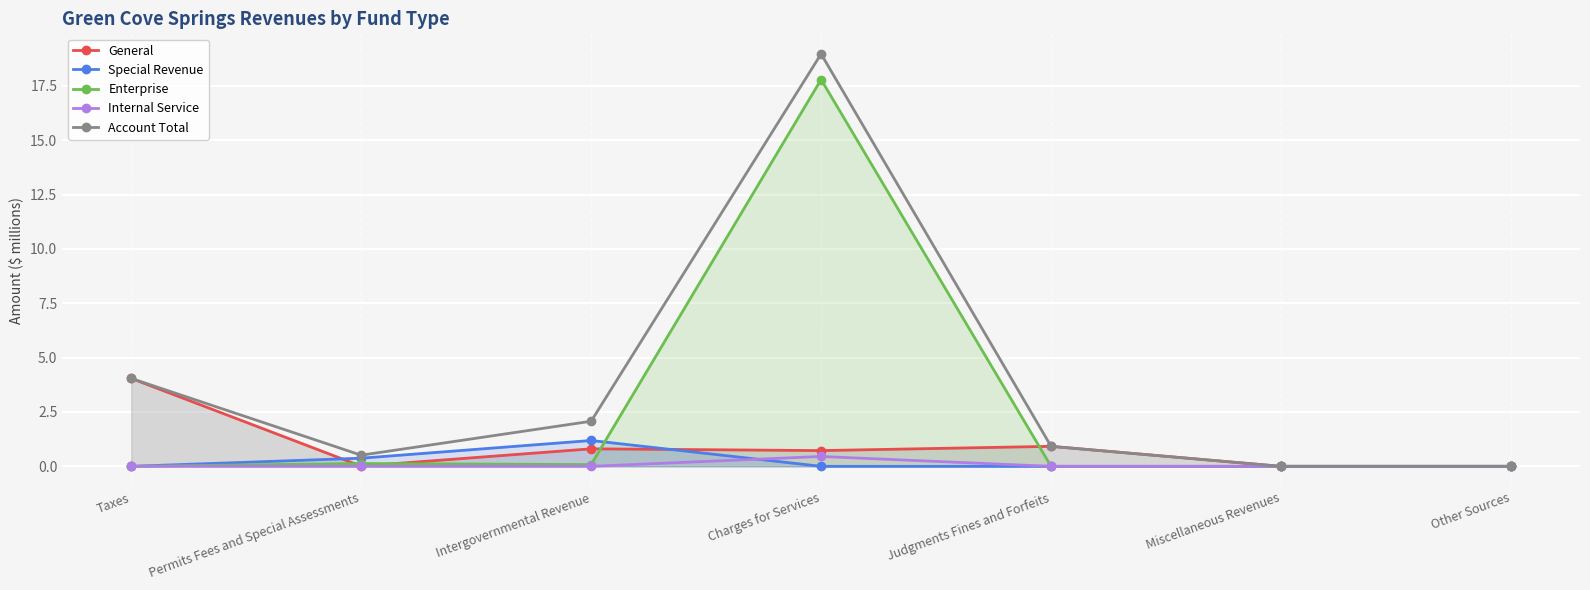

How many values in Internal Service are above zero?

1